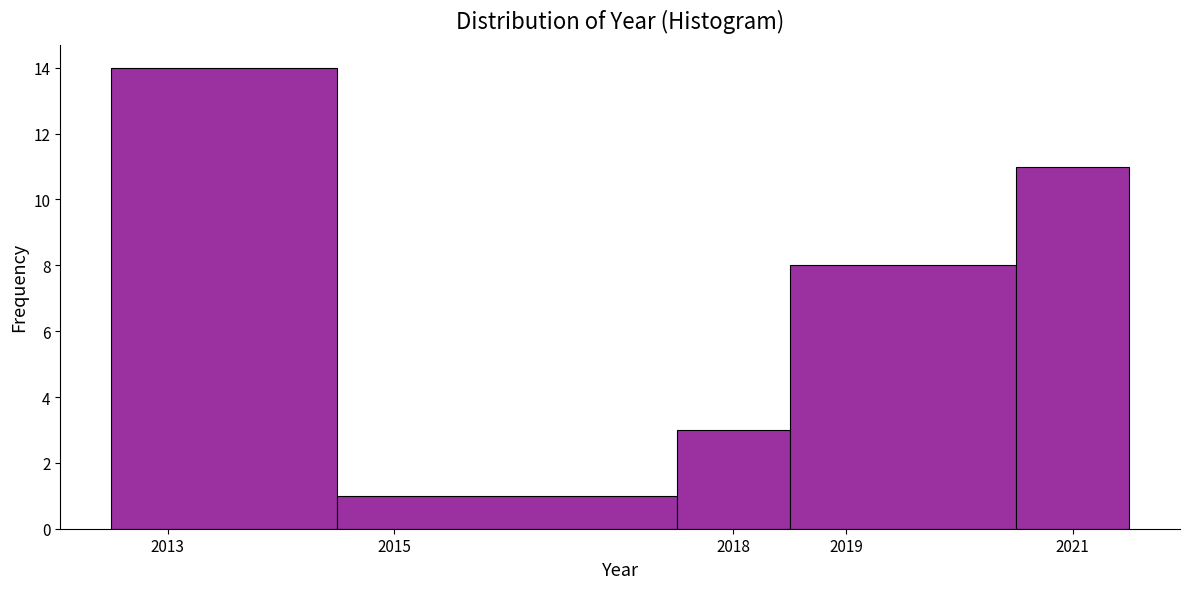

Which range on the x-axis has the tallest bar?

2012.5 to 2014.5